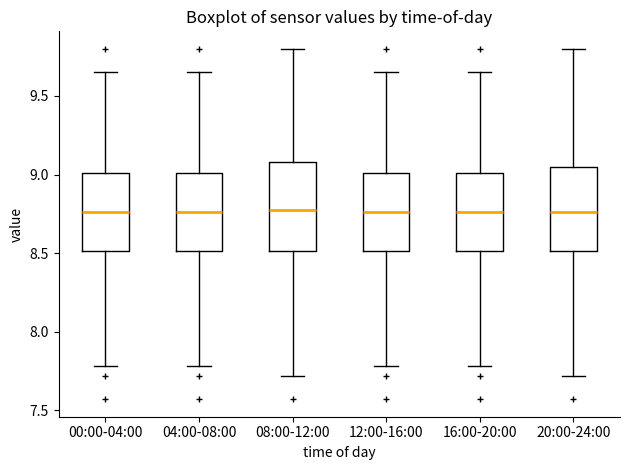

Reading left to right, read every box against the y-axis: the position of its median line, the range the box covers, and the ends of its whiskers. The values are not printed on the chart, so give them approximately, as read against the axis.

00:00-04:00: median 8.75, box 8.50 to 9.00, whiskers 7.80 to 9.65
04:00-08:00: median 8.75, box 8.50 to 9.00, whiskers 7.80 to 9.65
08:00-12:00: median 8.80, box 8.50 to 9.10, whiskers 7.70 to 9.80
12:00-16:00: median 8.75, box 8.50 to 9.00, whiskers 7.80 to 9.65
16:00-20:00: median 8.75, box 8.50 to 9.00, whiskers 7.80 to 9.65
20:00-24:00: median 8.75, box 8.50 to 9.05, whiskers 7.70 to 9.80